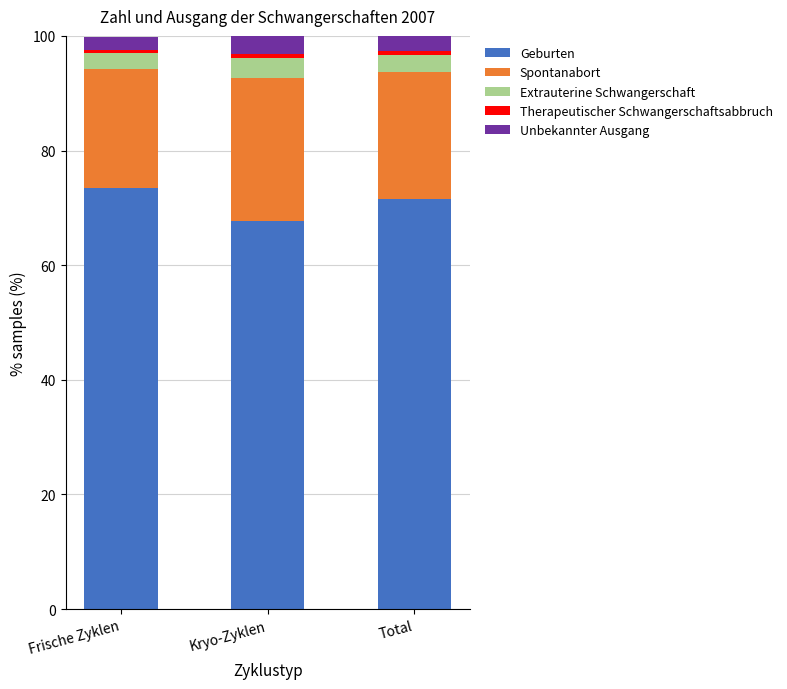

What is the highest value of the Geburten series?

73.5